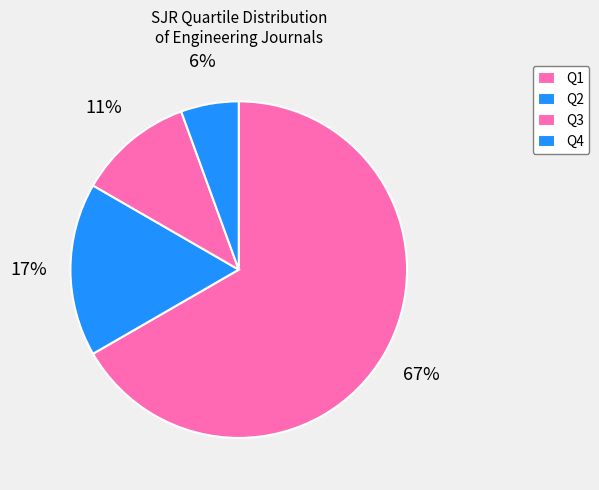

Is it true that Q1 is 67% of the pie?

True